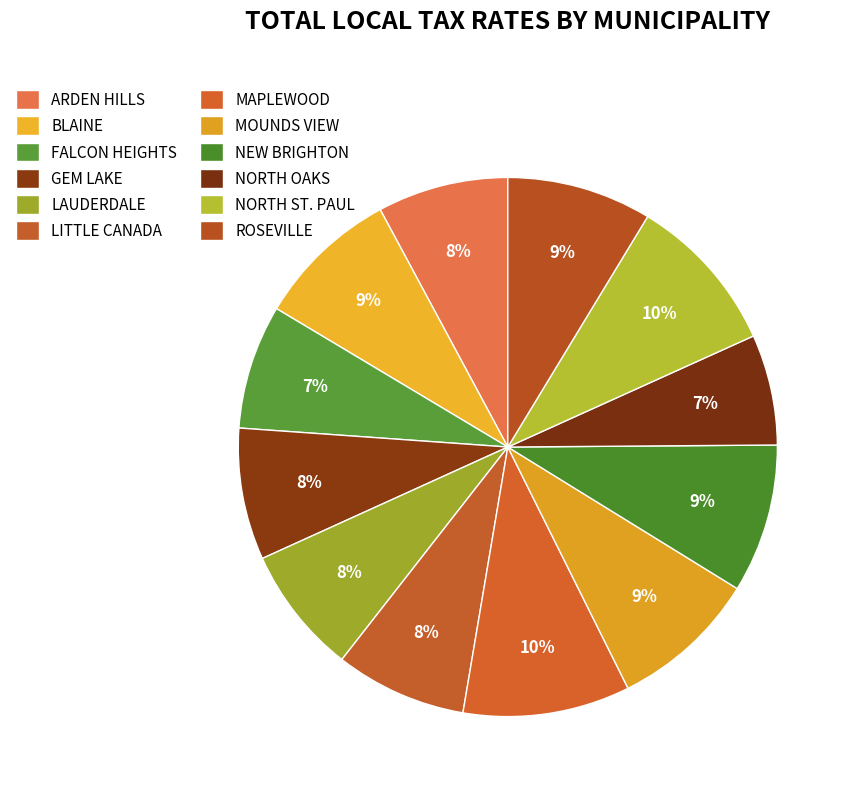

Does NORTH OAKS account for over 50% of the chart?

No